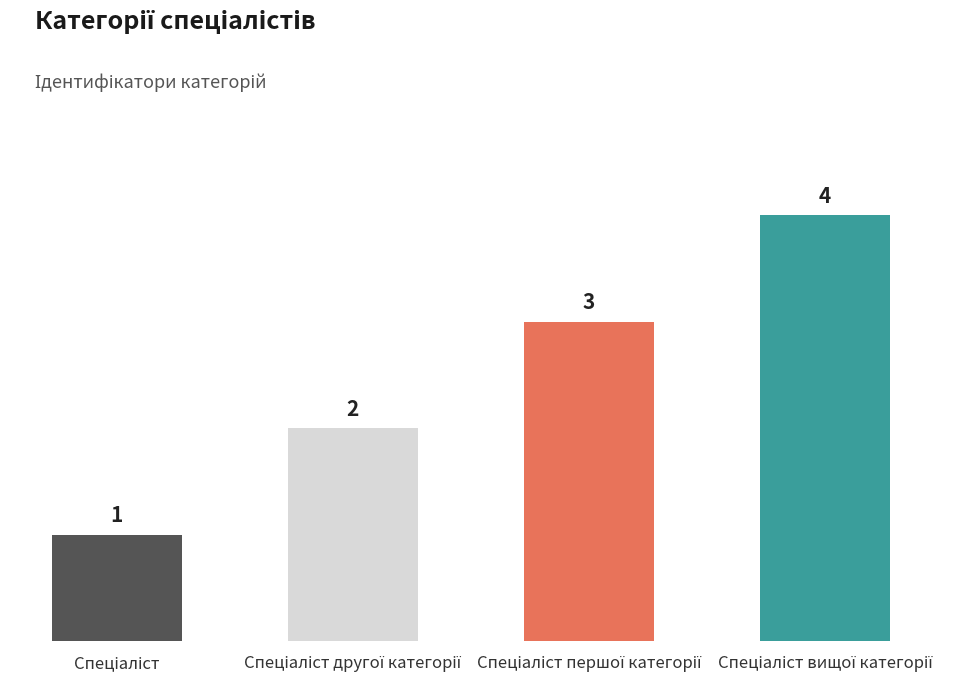

What is the difference between the maximum and minimum values?

3